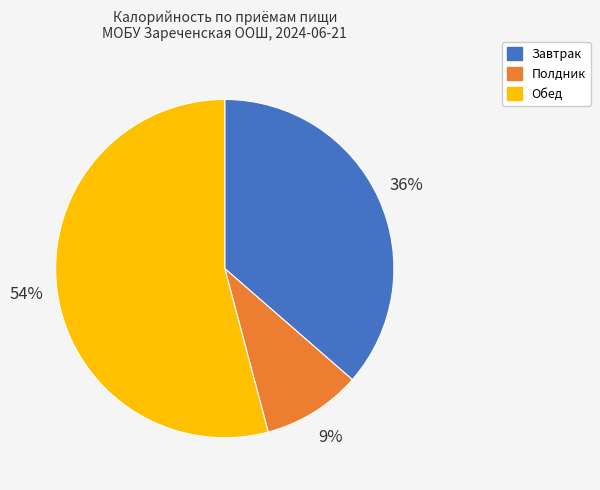

Combined, do Обед and Завтрак account for over 50%?

Yes